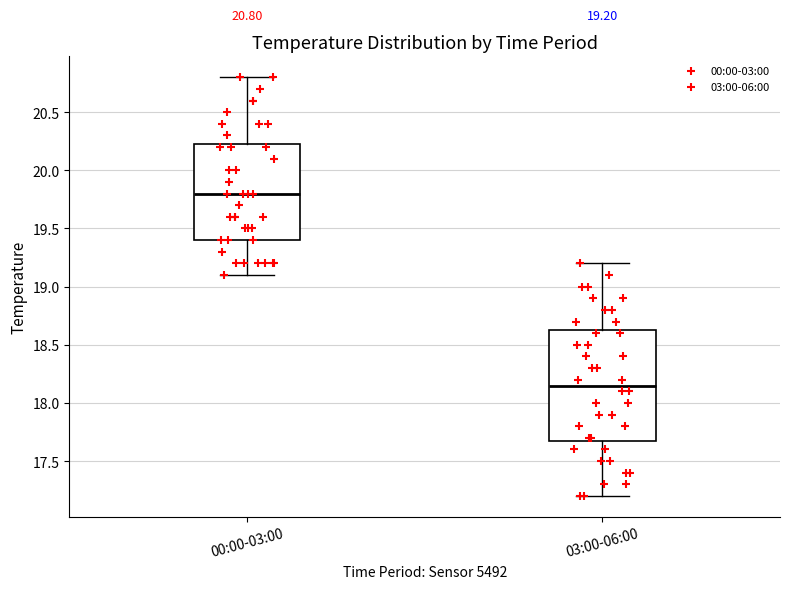

Which box has the lowest median line?

03:00-06:00